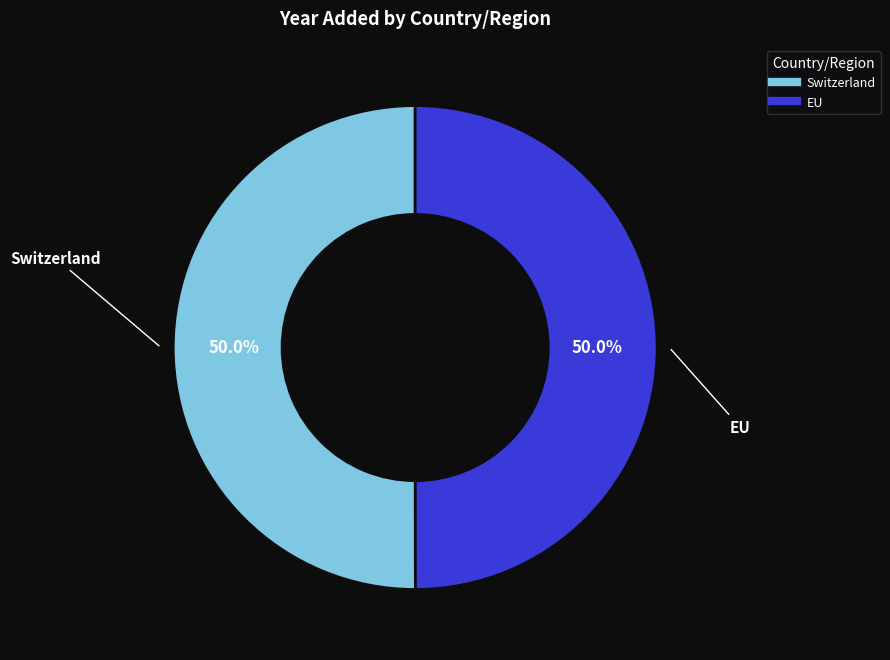

Count the number of slices in the pie.

2